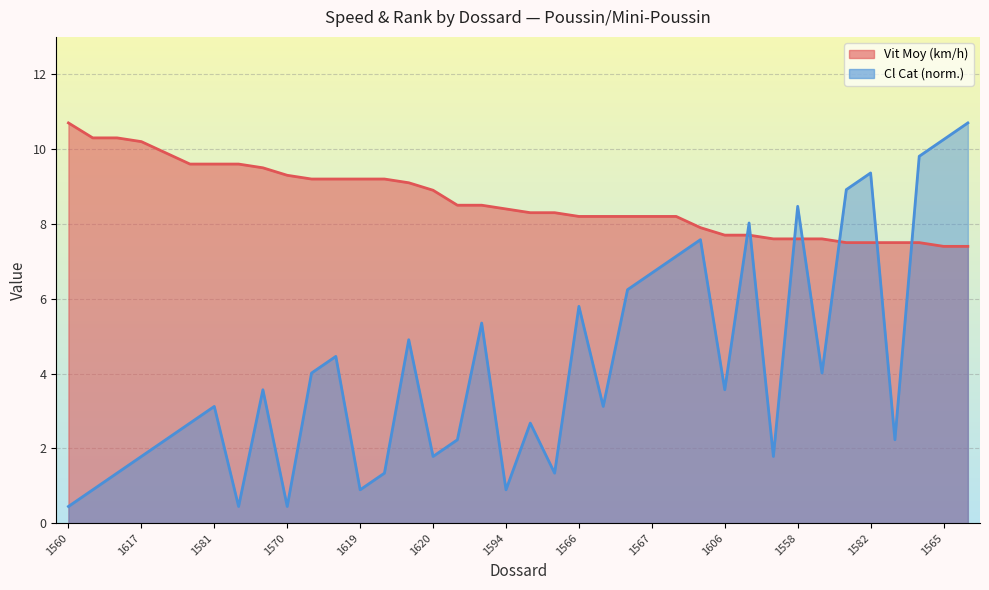

Between which two adjacent categories do Vit Moy and Cl Cat first intersect?

1606 and 1561